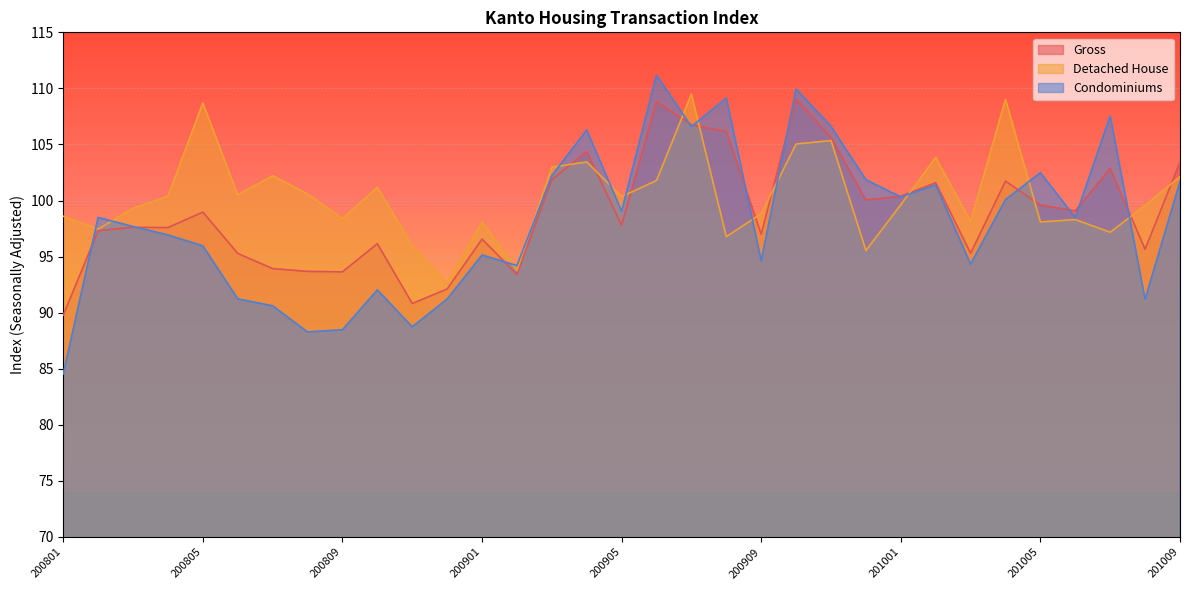

Which series has the widest spread of values?

Condominiums